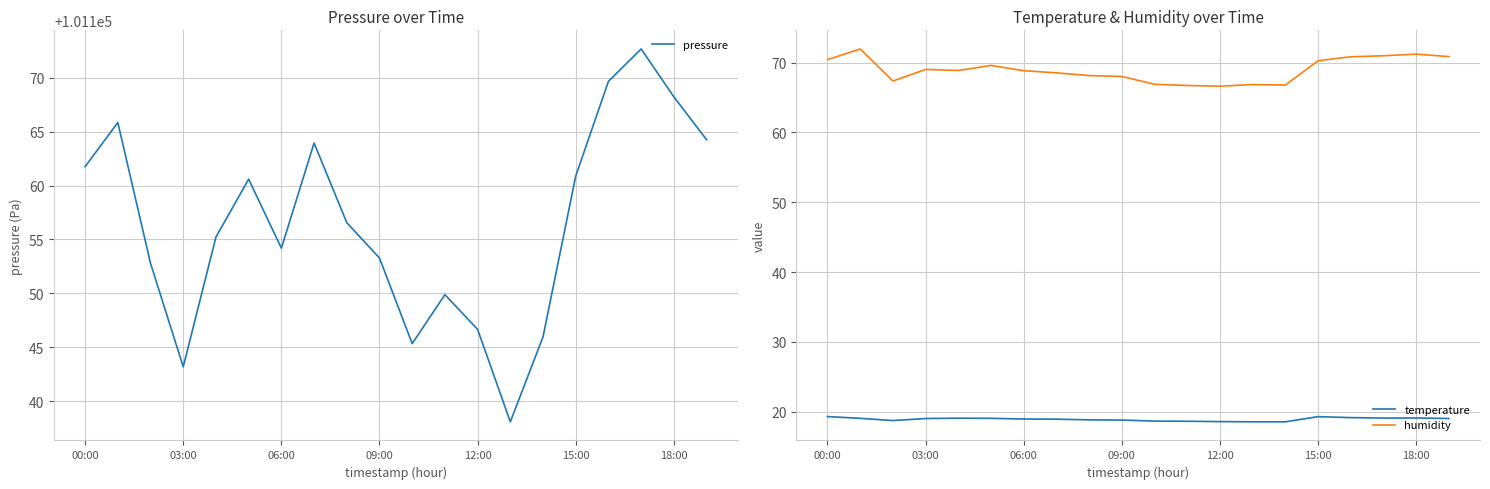

What is the label of the 20th point from the right?

00:00